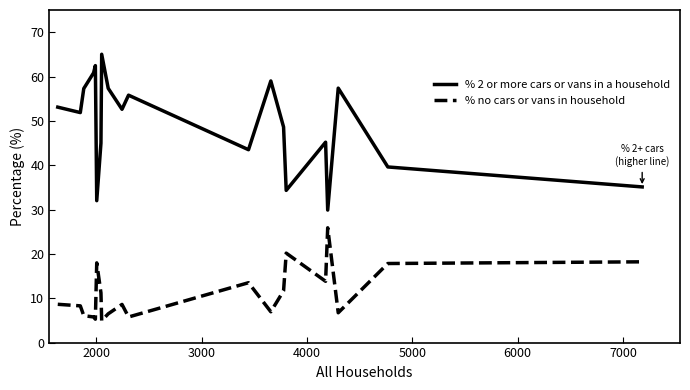

Which series has the largest range (max minus min)?

% 2 or more cars or vans in a household